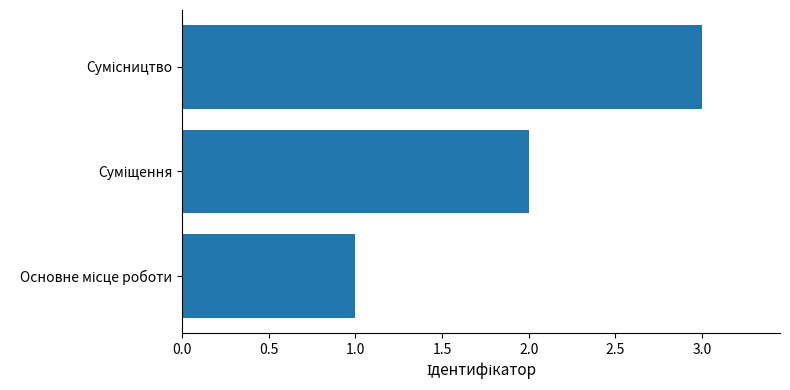

What is the average value?

2